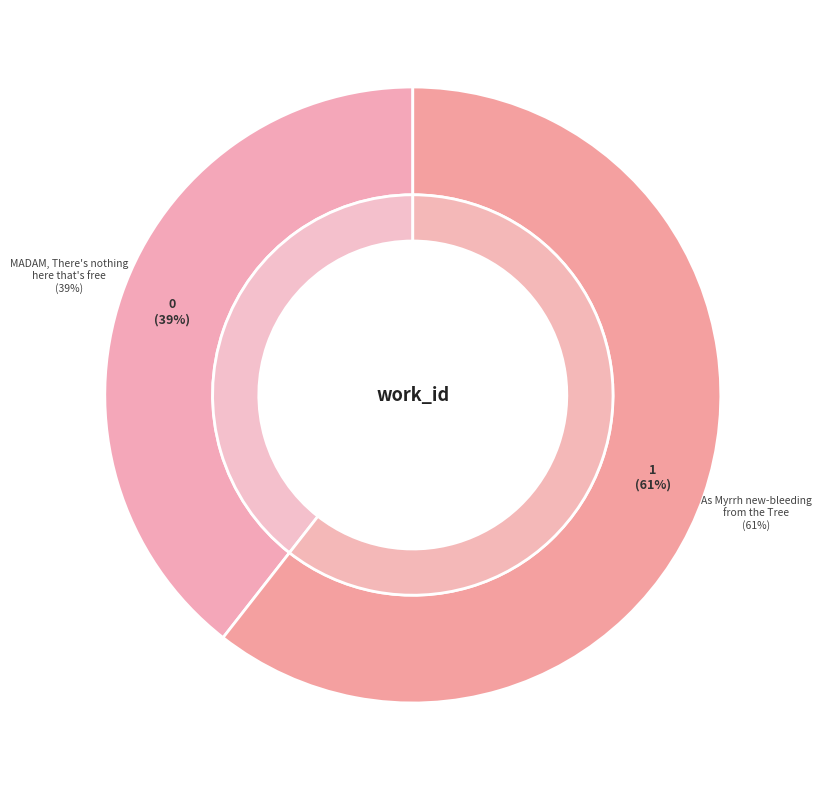

What is the largest slice in the pie chart?

As Myrrh new-bleeding from the Tree